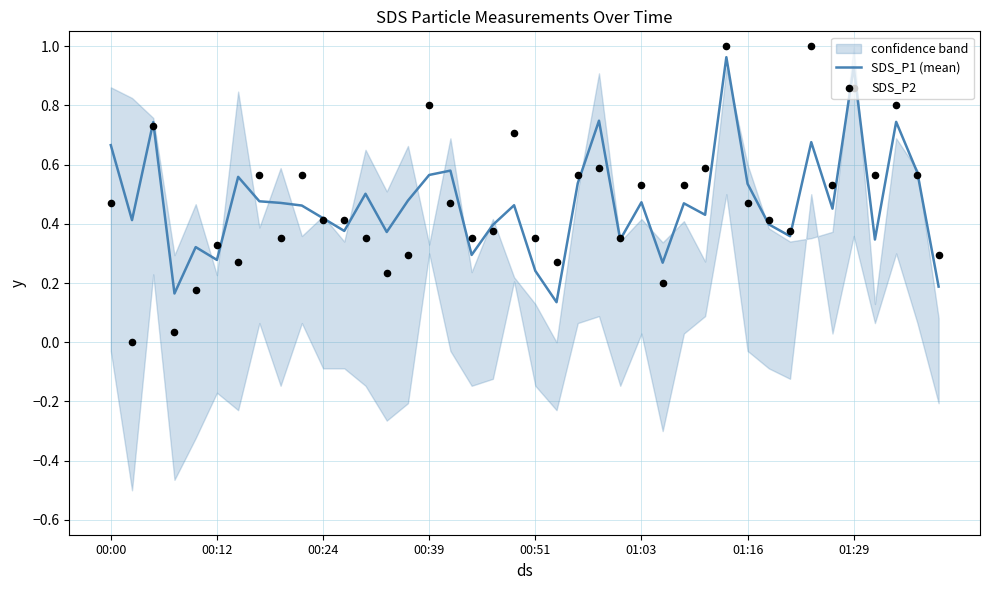

What is the total value across all series at 38?

1.1